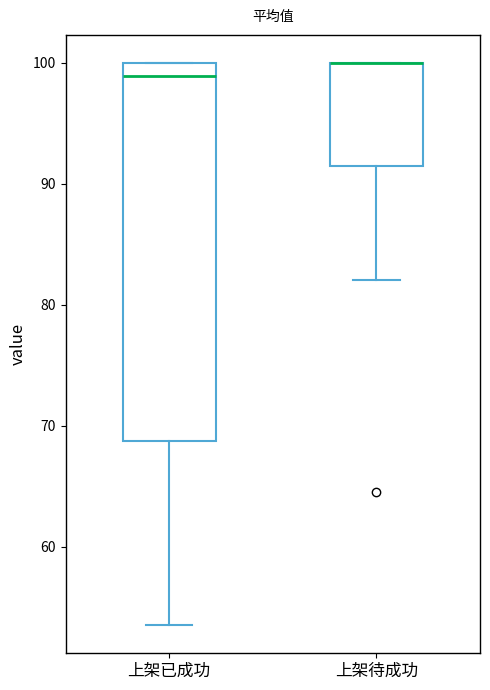

Reading left to right, read every box against the y-axis: the position of its median line, the range the box covers, and the ends of its whiskers. The values are not printed on the chart, so give them approximately, as read against the axis.

上架已成功: median 99, box 69 to 100, whiskers 54 to 100
上架待成功: median 100 (drawn on the box's upper edge), box 91 to 100, whiskers 82 to 100